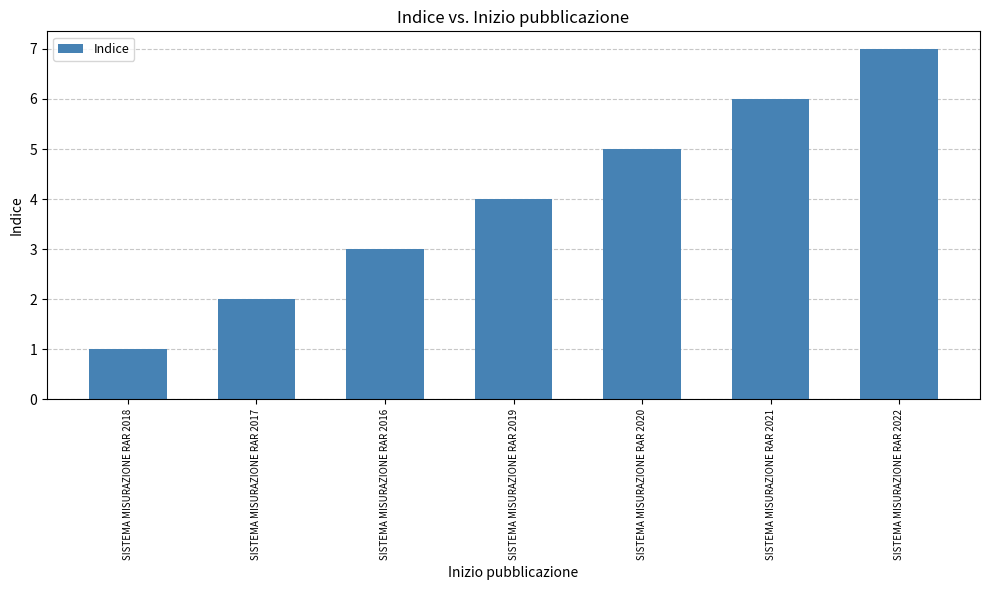

Count the values in the range 2 to 6.

5